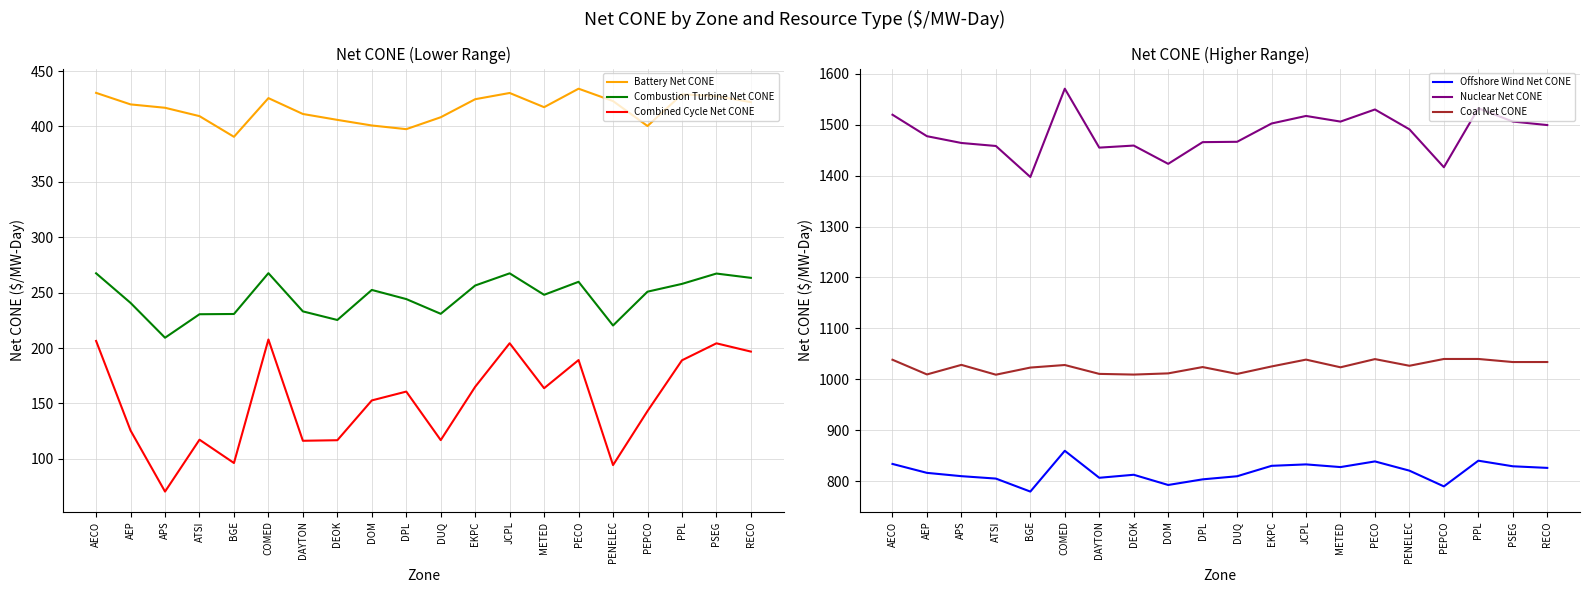

Is it true that Nuclear Net CONE equals 1490.8 at PENELEC?

True